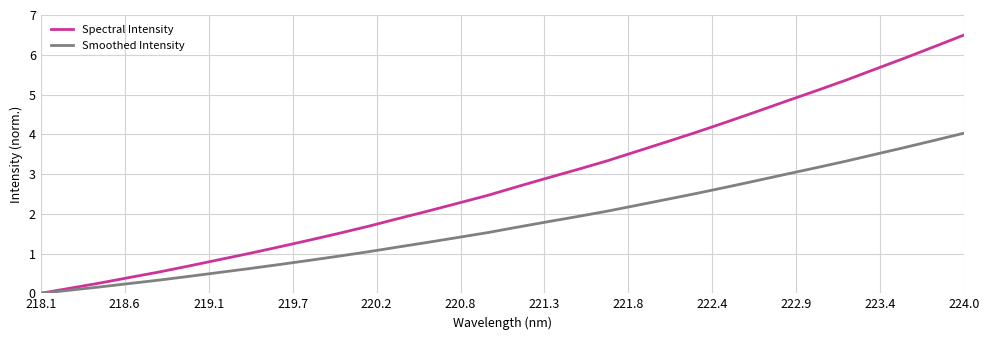

Which series has the largest range (max minus min)?

Spectral Intensity